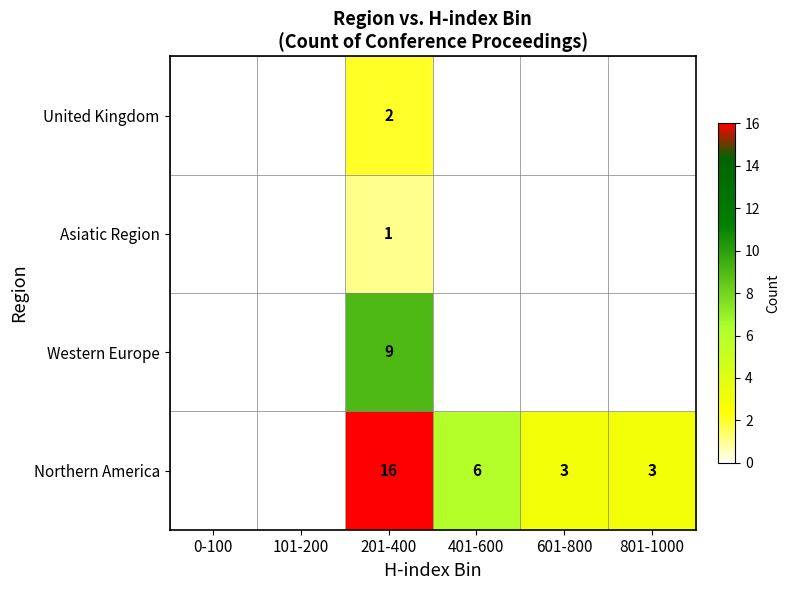

What is the maximum value shown in the chart?

16.0